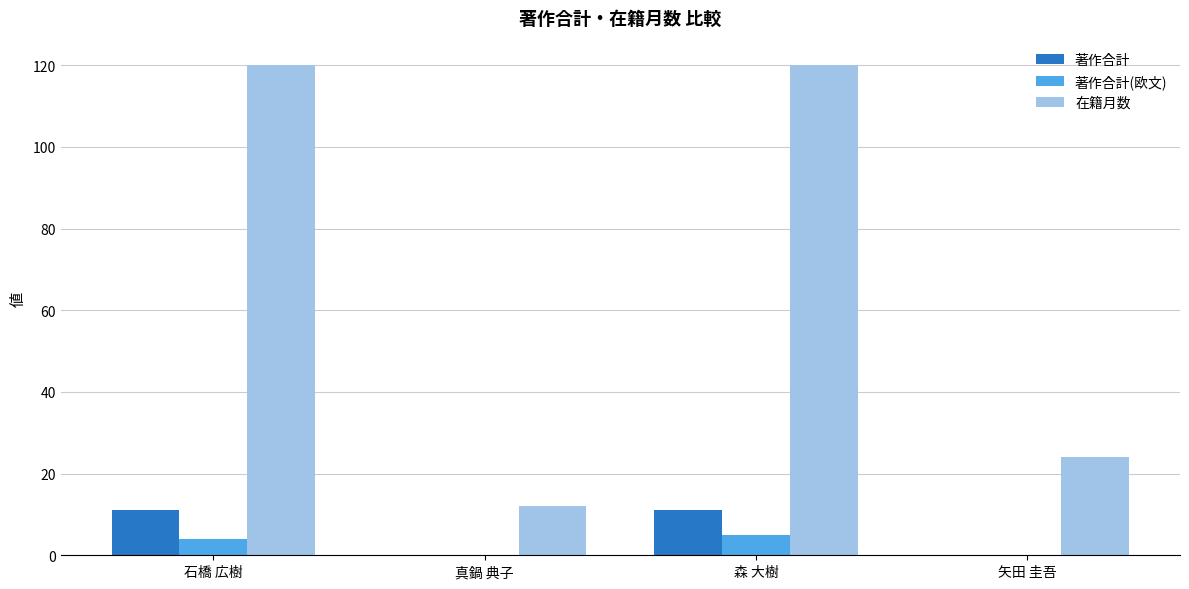

What value does the 在籍月数 series have at 矢田 圭吾?

24